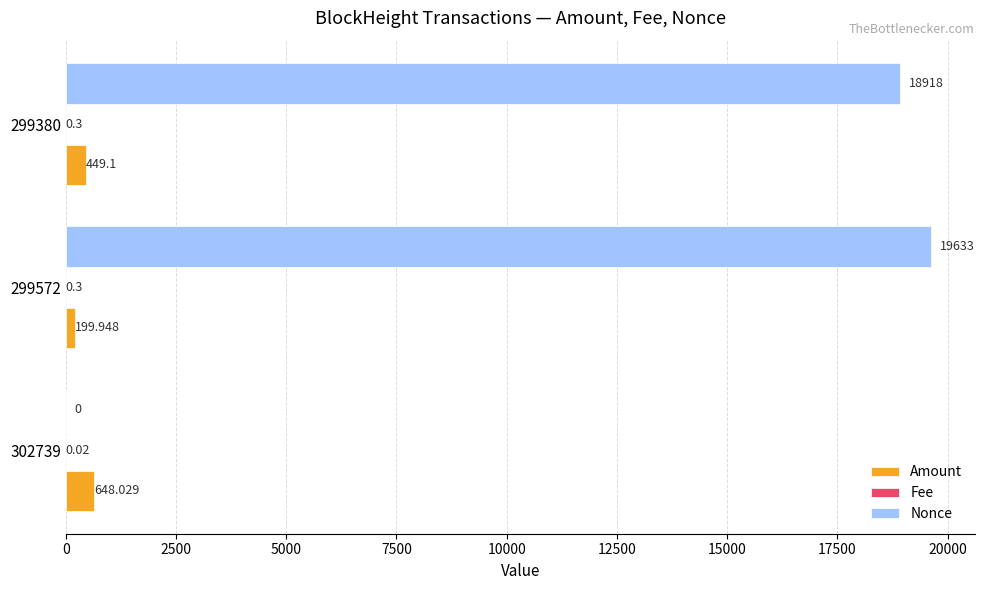

Which series changed the most between 299572 and 299380?

Nonce